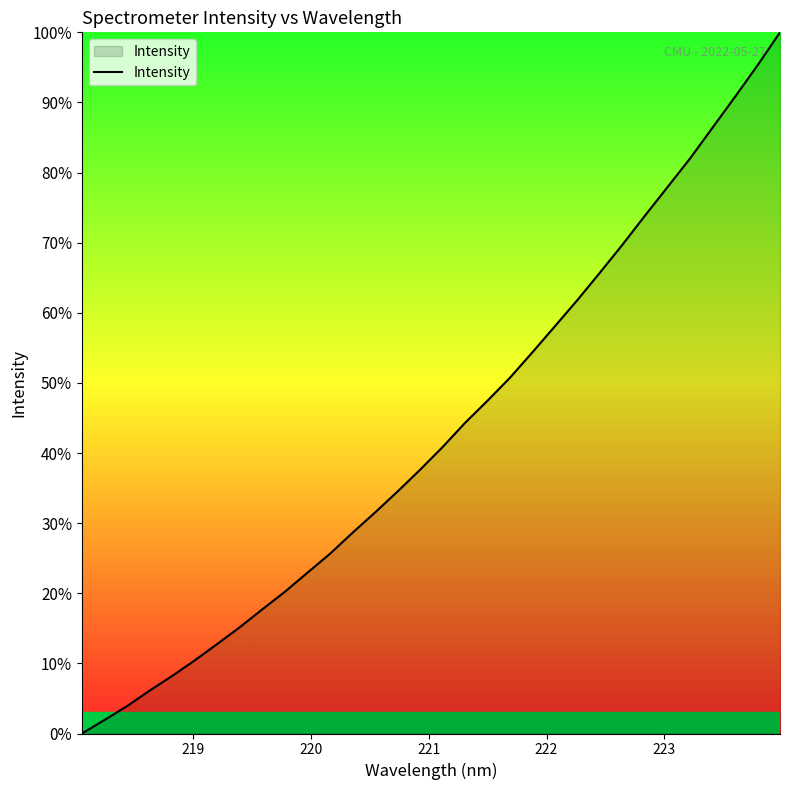

What is the difference between the maximum and minimum values?

100.0